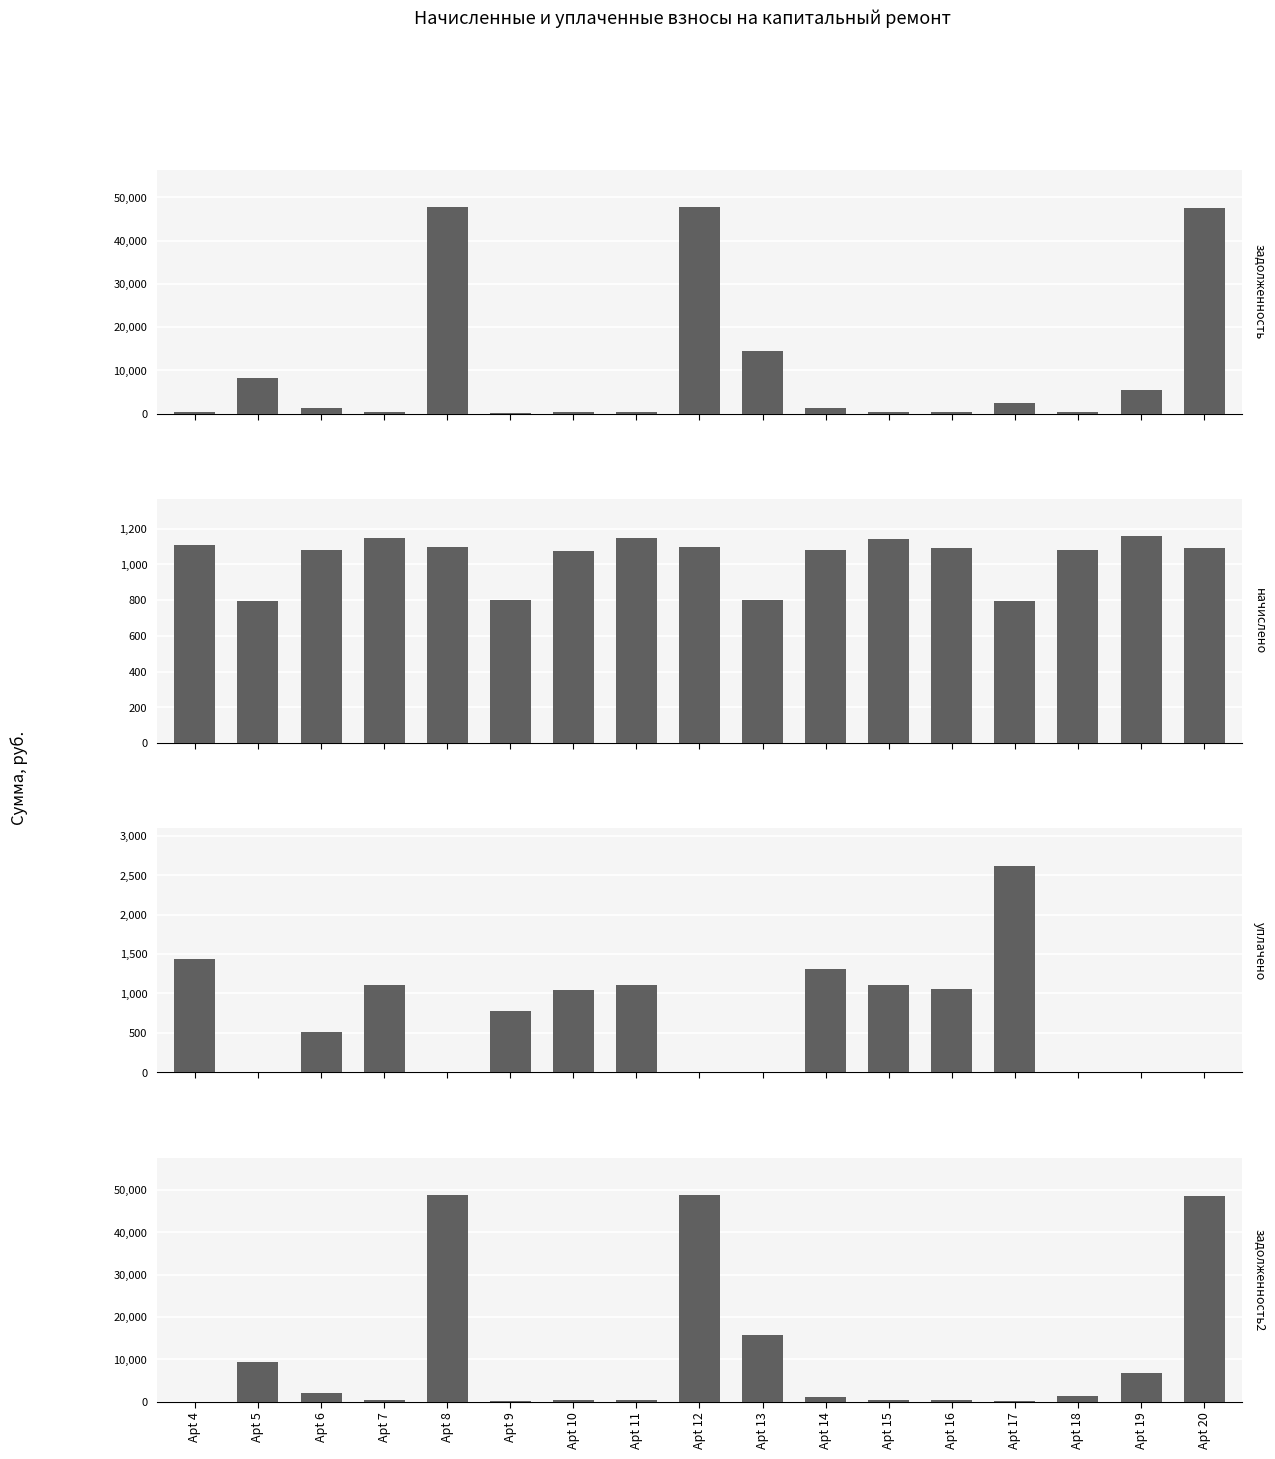

What is the value of the задолженность (col_1) bar at the 7th from the left?

323.8